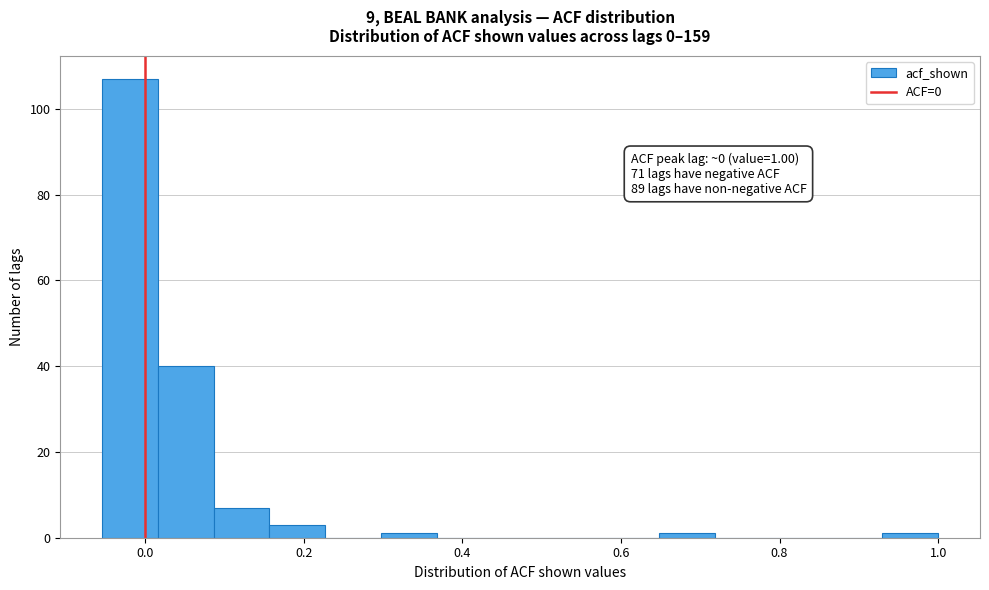

Read against the x-axis, roughly where is the centre of the tallest bar?

-0.02